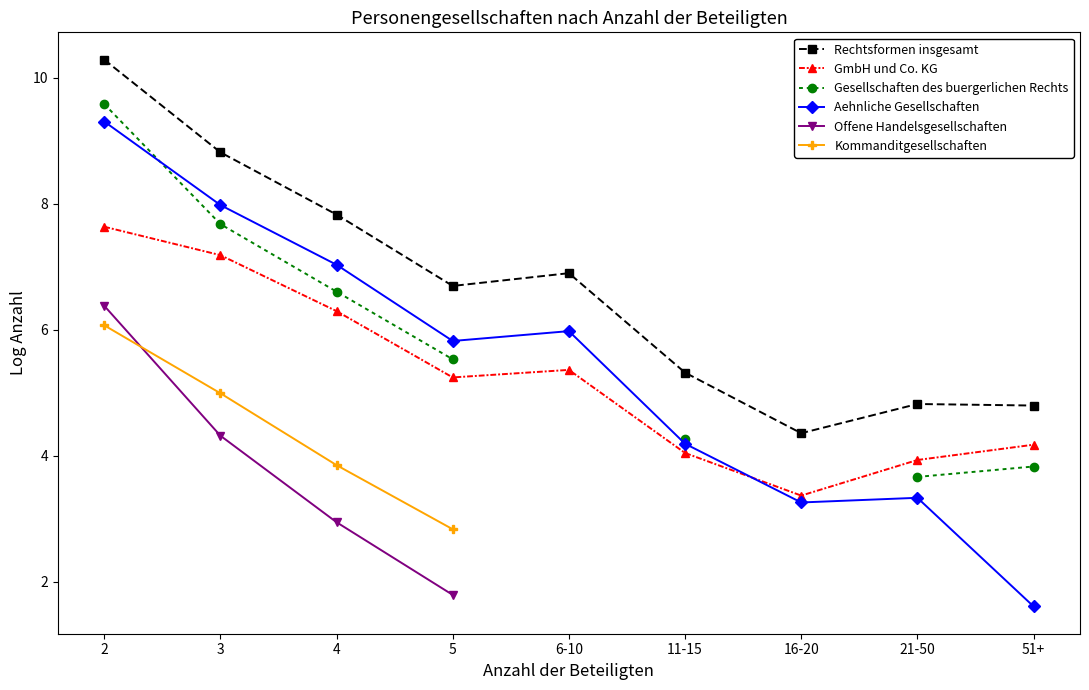

The Gesellschaften des buergerlichen Rechts series shows 5.5 at 5. True or false?

True